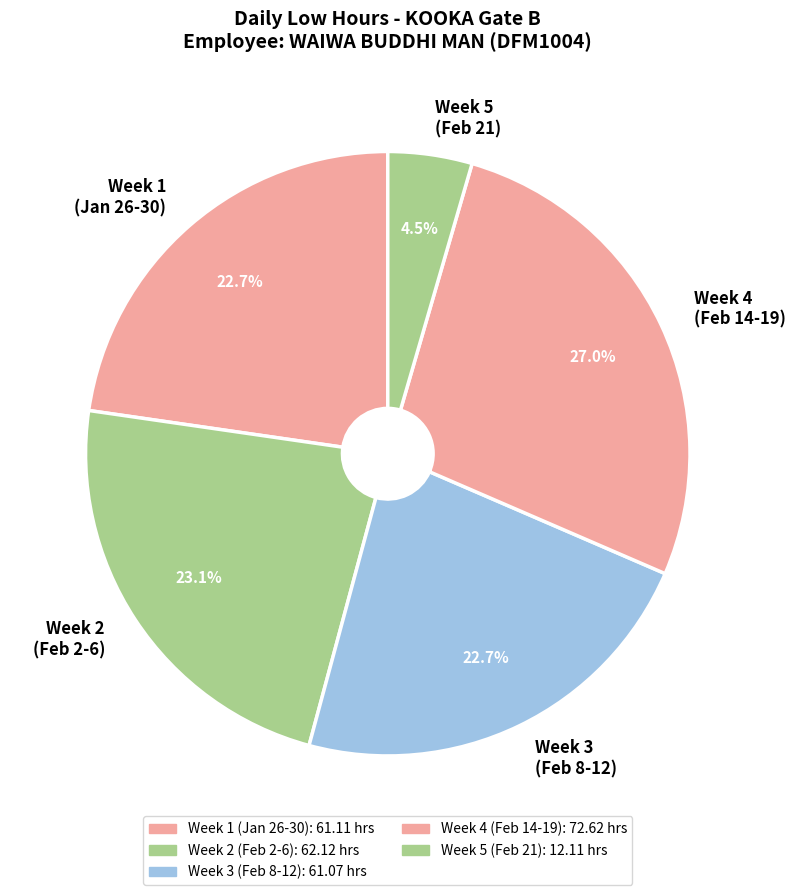

What is the smallest slice in the pie chart?

Week 5 (Feb 21)